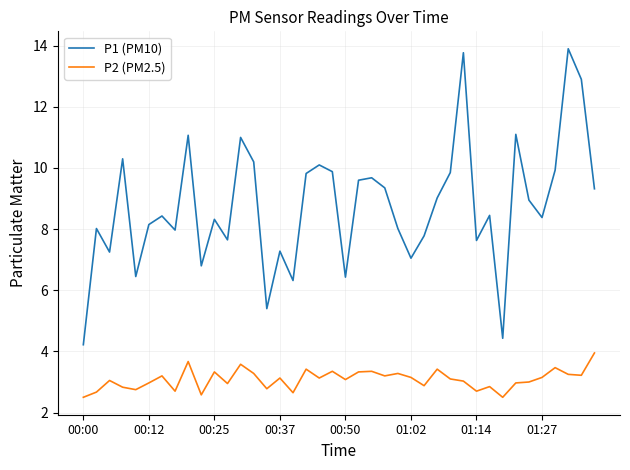

Does the chart have visible grid lines?

Yes